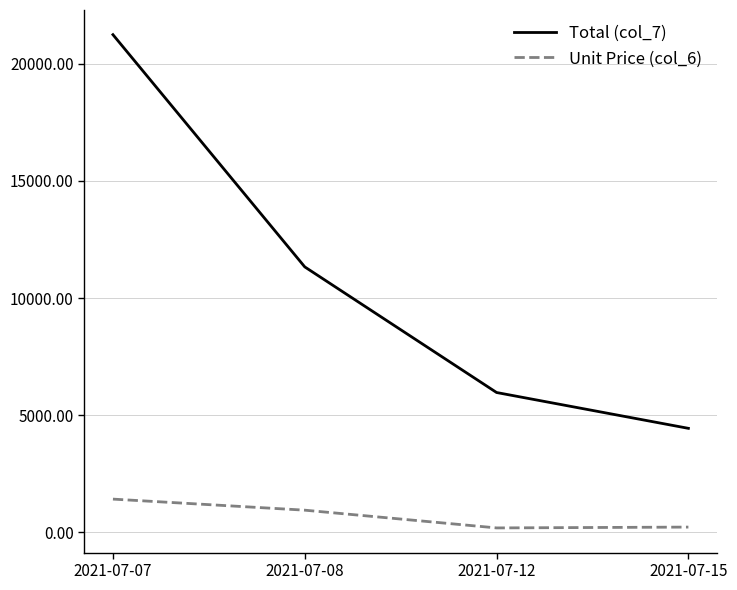

At which label does Total (col_7) reach its minimum?

2021-07-15